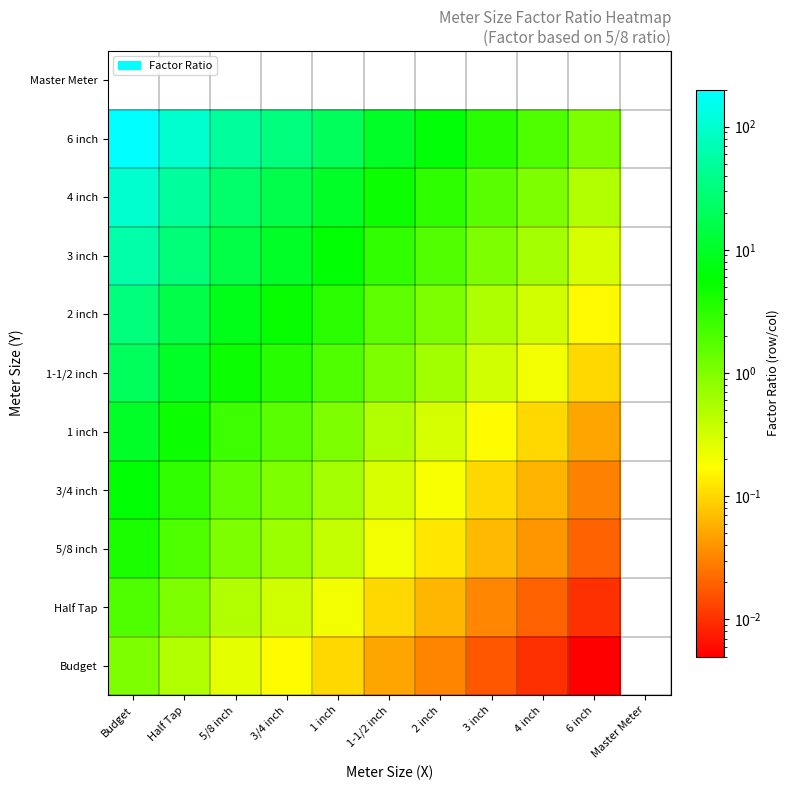

What is the total value across all series at 3 inch?

7.2